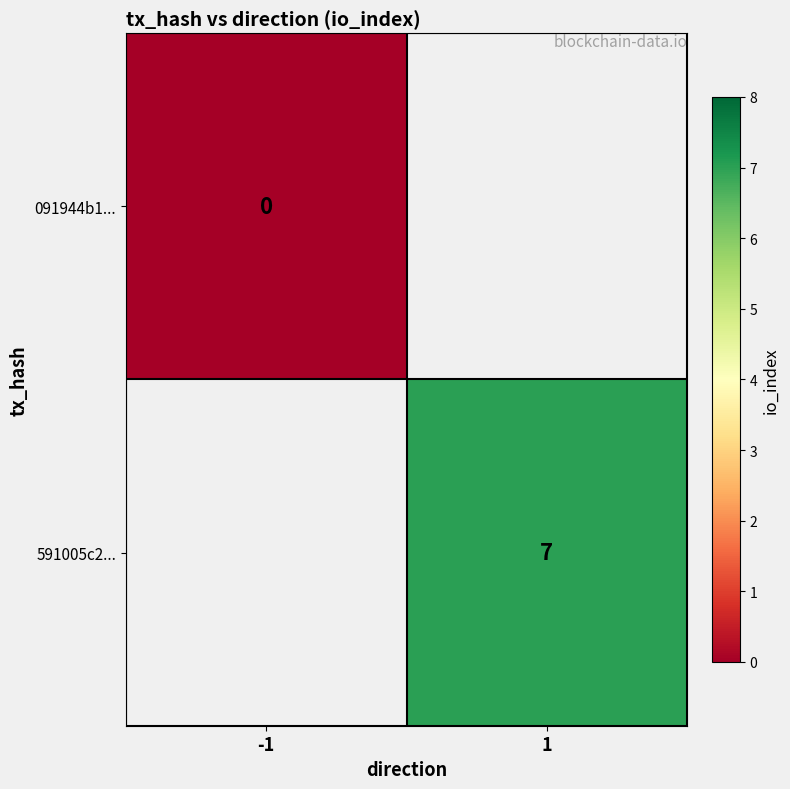

The 591005c2... series shows 7 at 1. True or false?

True